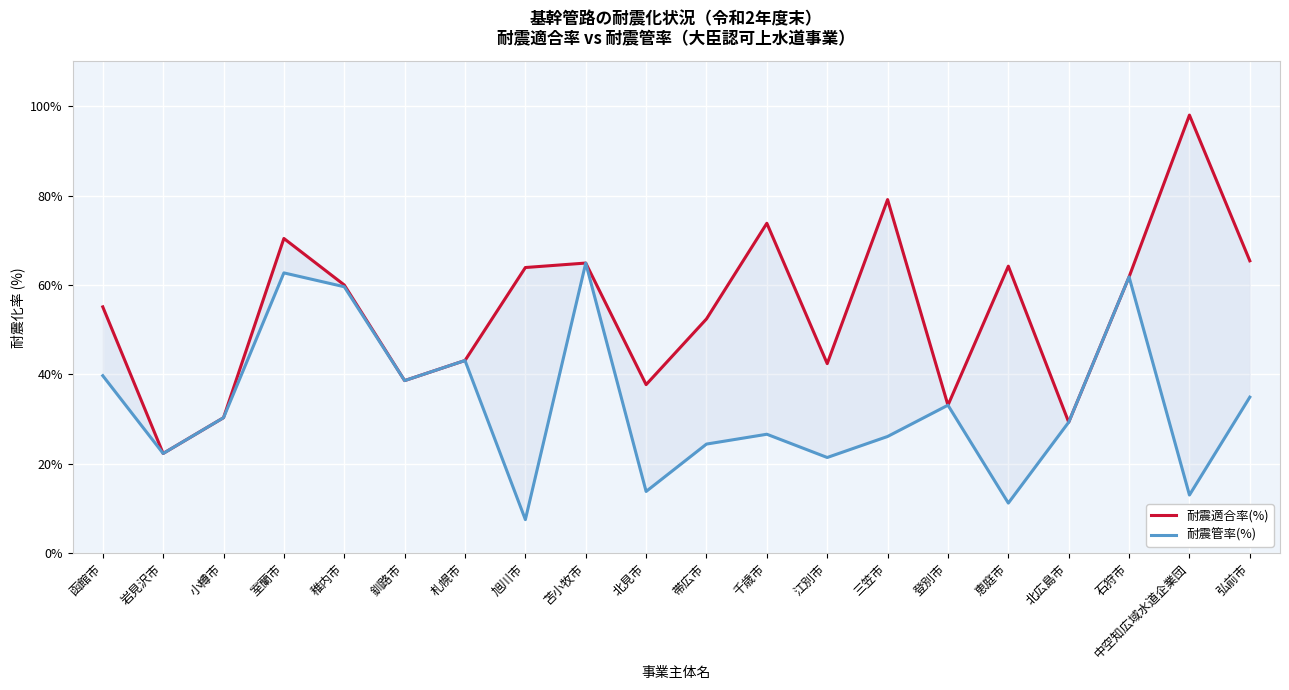

Reading left to right, extract all data points from this chart.

耐震適合率(%): 函館市=55.1	岩見沢市=22.3	小樽市=30.3	室蘭市=70.4	稚内市=60.0	釧路市=38.6	札幌市=43.1	旭川市=63.9	苫小牧市=64.9	北見市=37.7	帯広市=52.4	千歳市=73.8	江別市=42.4	三笠市=79.1	登別市=33.1	恵庭市=64.2	北広島市=29.3	石狩市=61.8	中空知広域水道企業団=98.0	弘前市=65.4
耐震管率(%): 函館市=39.7	岩見沢市=22.3	小樽市=30.3	室蘭市=62.7	稚内市=59.6	釧路市=38.6	札幌市=43.1	旭川市=7.5	苫小牧市=64.9	北見市=13.8	帯広市=24.4	千歳市=26.6	江別市=21.4	三笠市=26.1	登別市=33.1	恵庭市=11.2	北広島市=29.3	石狩市=61.8	中空知広域水道企業団=13.0	弘前市=34.9